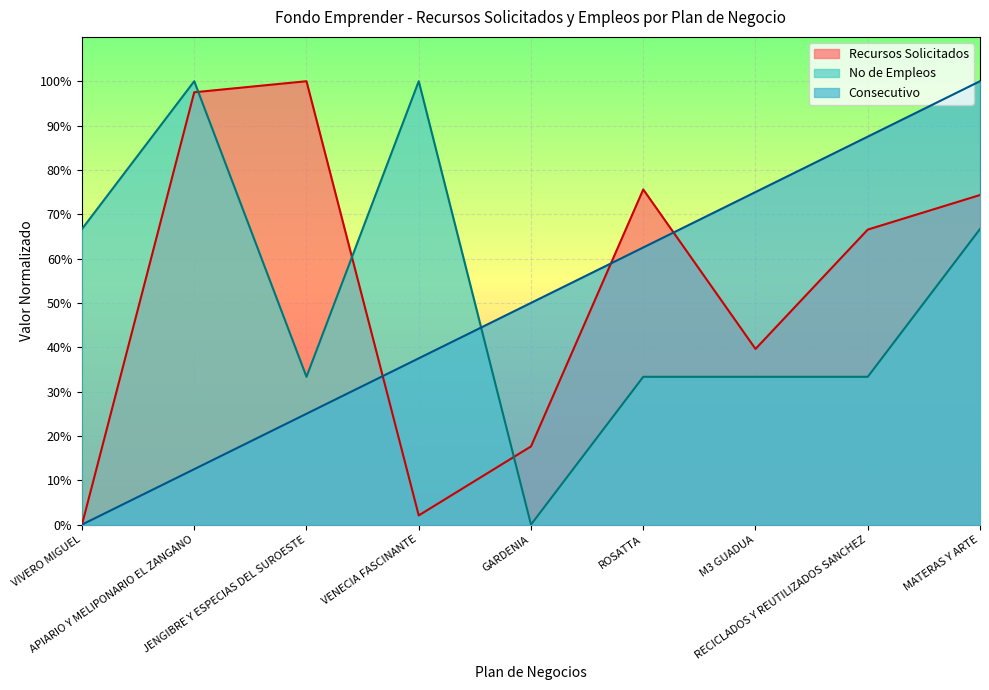

In No de Empleos, how many points are lower than both neighbors (excluding endpoints)?

2